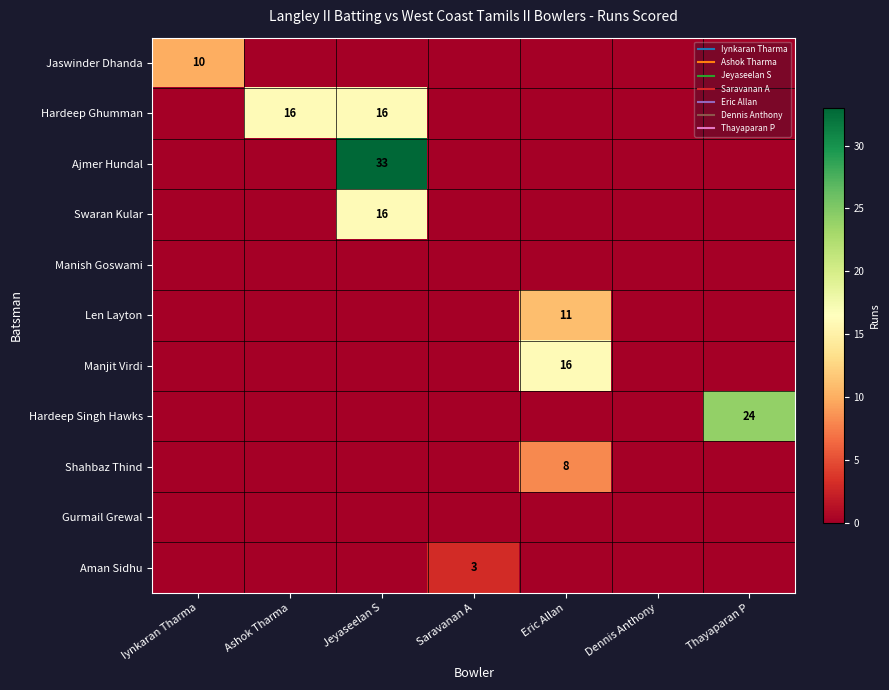

What is the difference between the maximum and minimum values in the Manjit Virdi series?

16